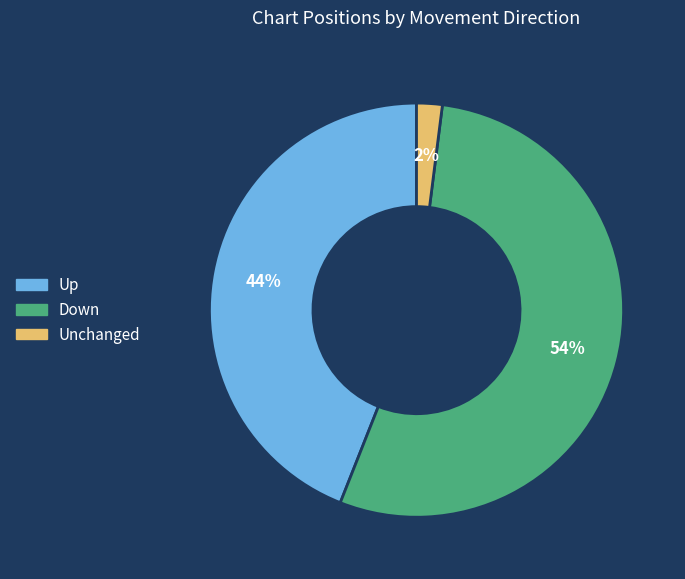

To the nearest percent, what is the difference between the largest and smallest slice percentages?

52%